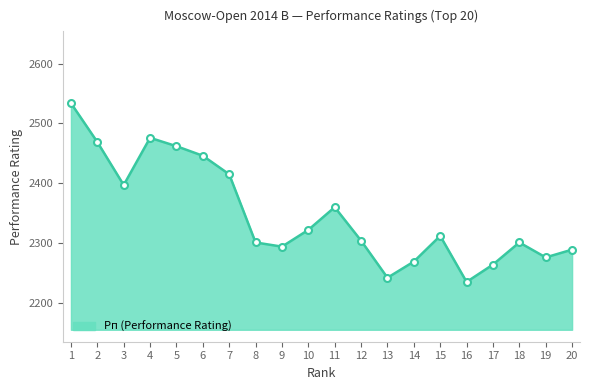

Reading left to right, extract all data points from this chart.

2534	2469	2397	2476	2462	2446	2415	2301	2294	2322	2360	2304	2242	2269	2312	2235	2264	2301	2276	2289